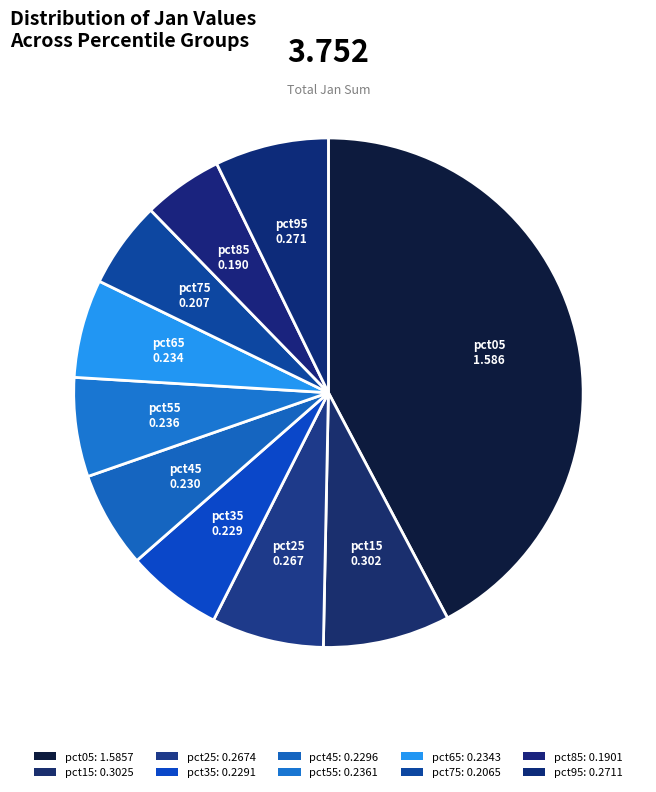

Count the number of slices in the pie.

10